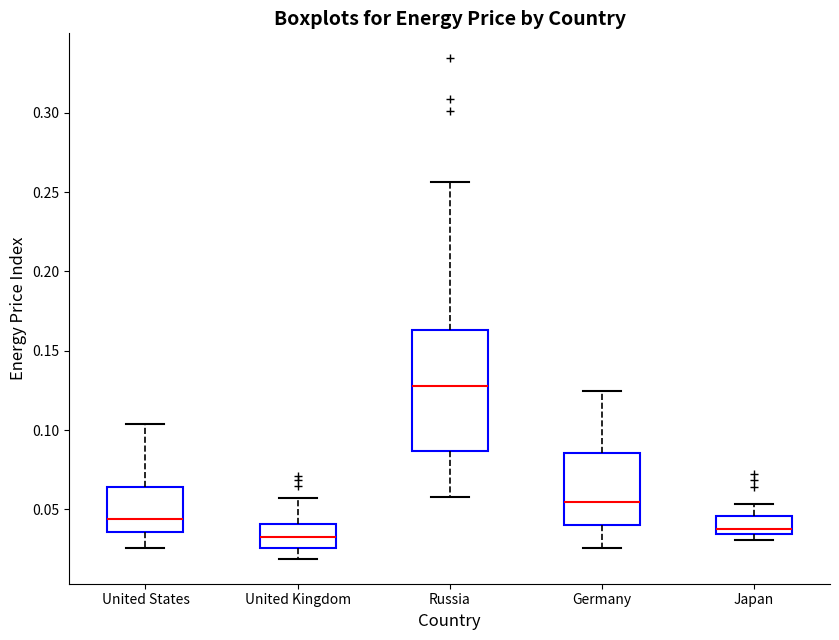

Reading left to right, read every box against the y-axis: the position of its median line, the range the box covers, and the ends of its whiskers. The values are not printed on the chart, so give them approximately, as read against the axis.

United States: median 0.045, box 0.035 to 0.065, whiskers 0.025 to 0.105
United Kingdom: median 0.035, box 0.025 to 0.040, whiskers 0.020 to 0.055
Russia: median 0.130, box 0.085 to 0.165, whiskers 0.060 to 0.255
Germany: median 0.055, box 0.040 to 0.085, whiskers 0.025 to 0.125
Japan: median 0.035 (just above the box's lower edge), box 0.035 to 0.045, whiskers 0.030 to 0.055